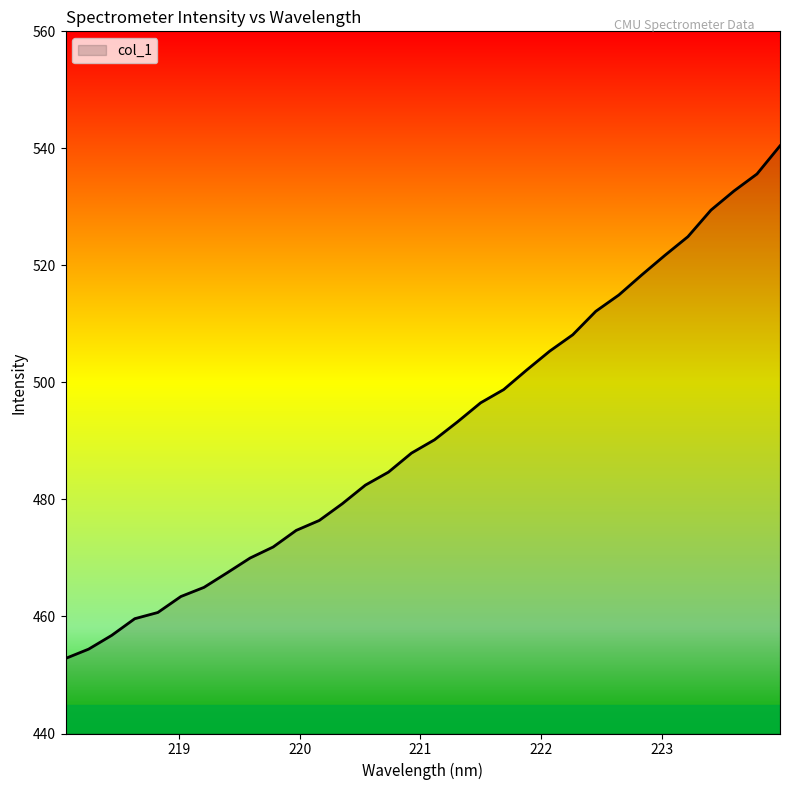

How many values exceed 490?

16